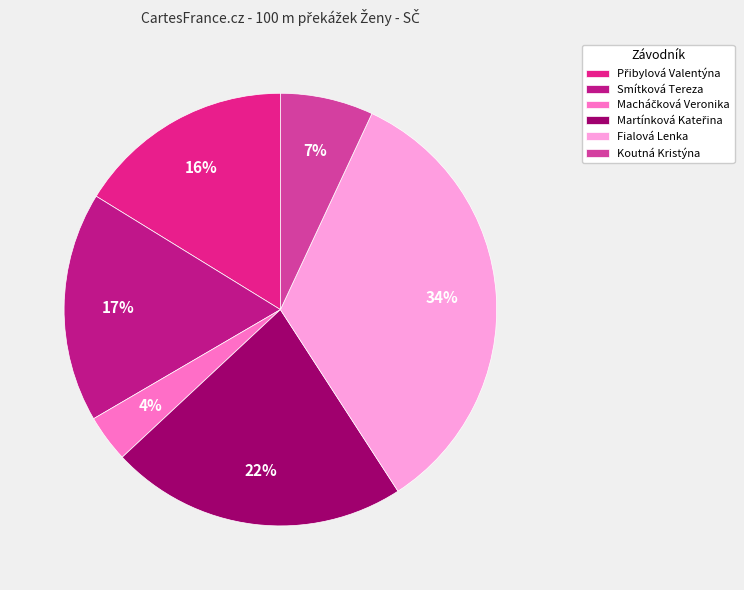

Does any single category account for the majority?

No